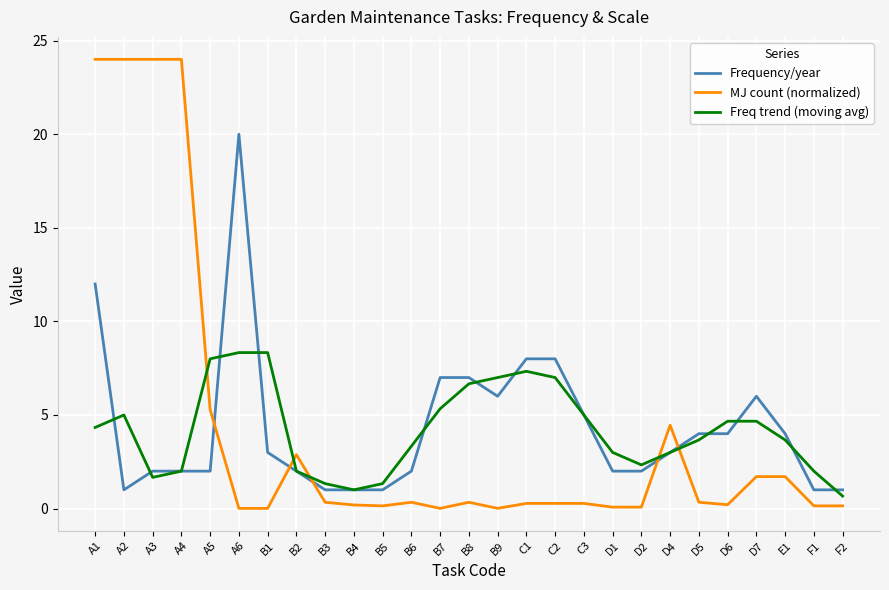

How many values in the Frequency/year series are below 3?

13